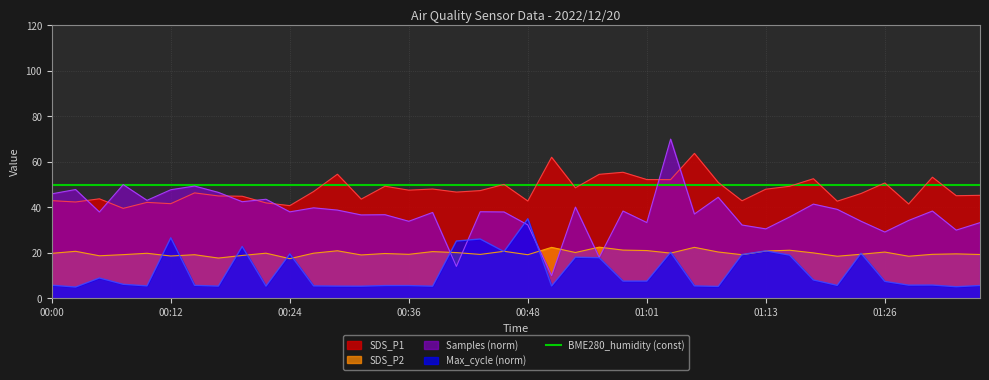

Which category has the lowest value across all series?

00:02